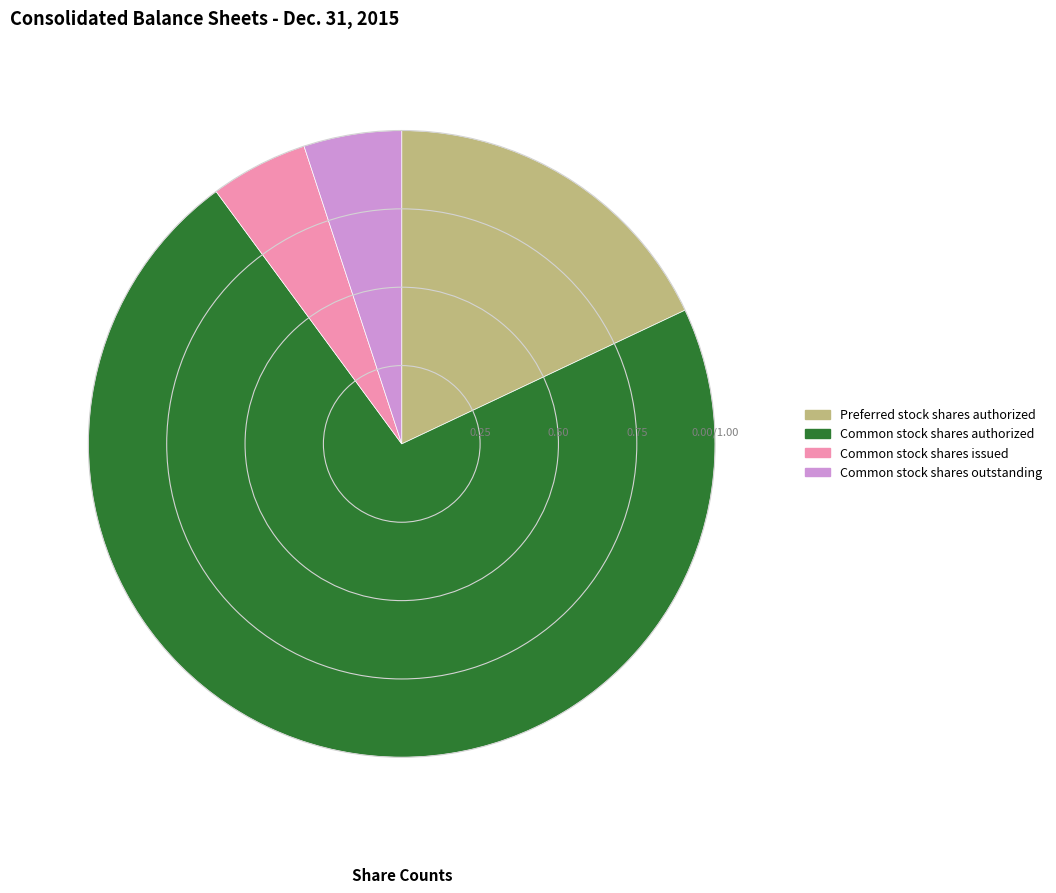

Does any single category account for the majority?

Yes